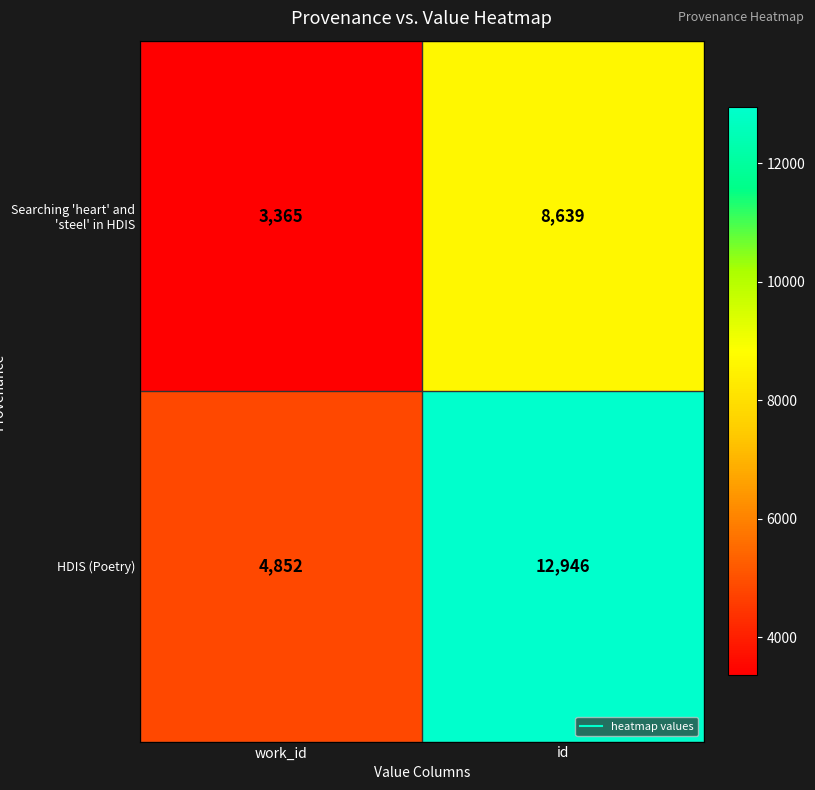

True or false: Searching 'heart' and 'steel' in HDIS has a value of 1398 at work_id.

False